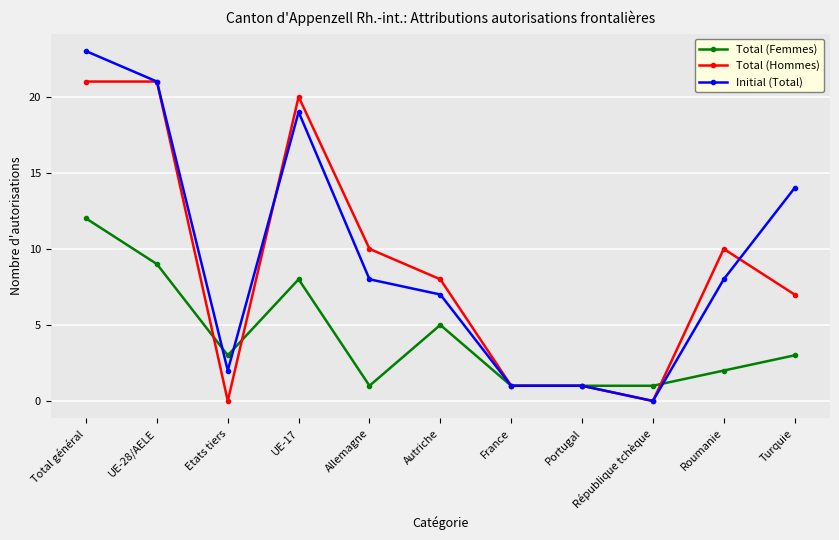

Count the number of data series in this chart.

3